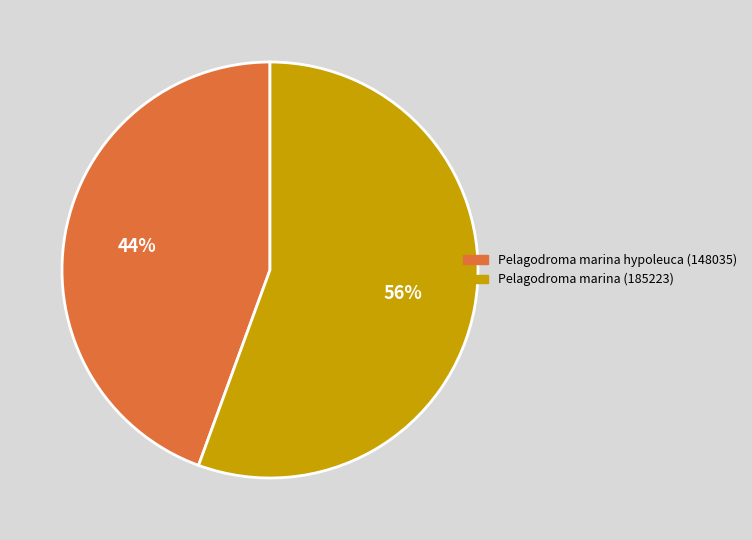

To the nearest percent, what portion does Pelagodroma marina (185223) represent?

56%